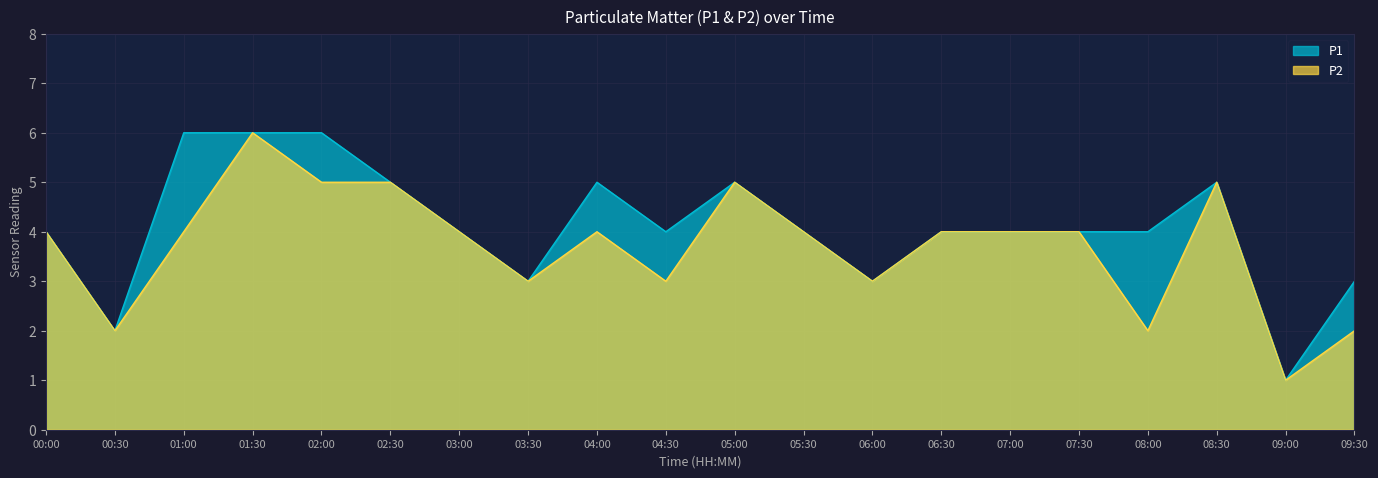

True or false: P1 and P2 intersect in this chart.

False